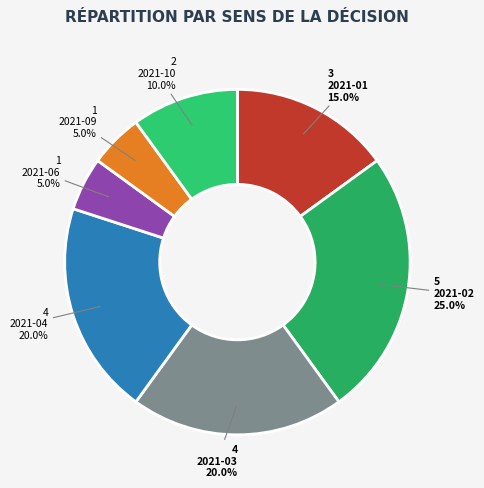

What percentage is the 2021-01 slice, to the nearest percent?

15%